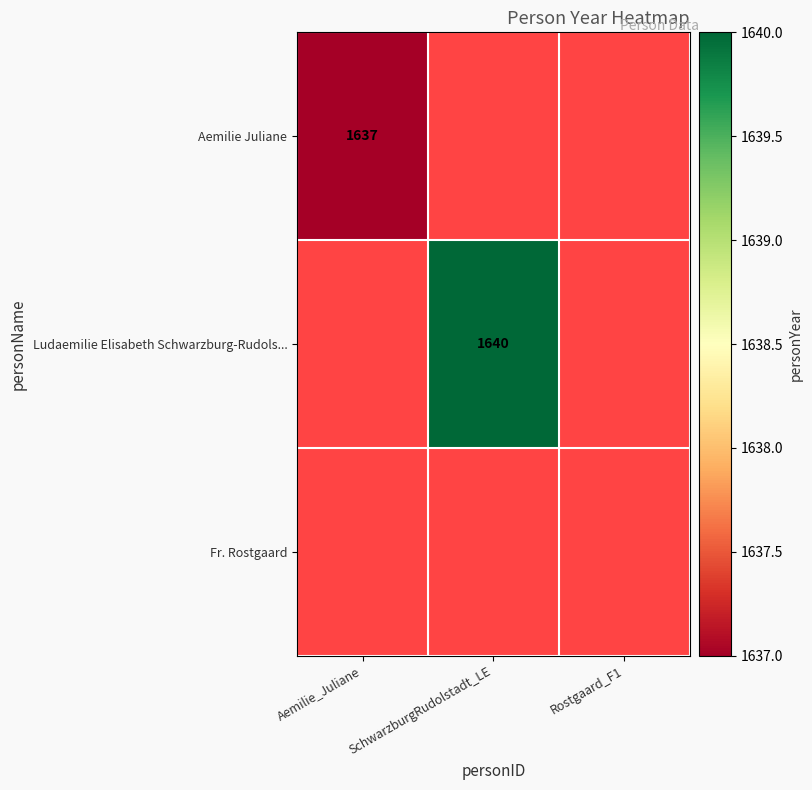

The value of Aemilie Juliane at Aemilie_Juliane is 1637. True or false?

True